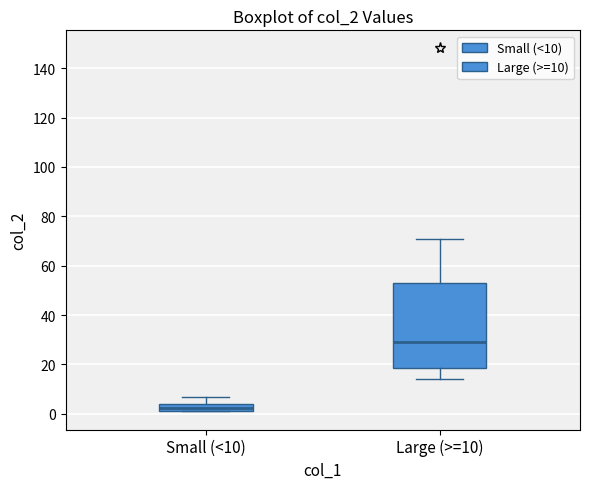

Comparing the boxes themselves (not the whiskers), which one is the tallest?

Large (>=10)